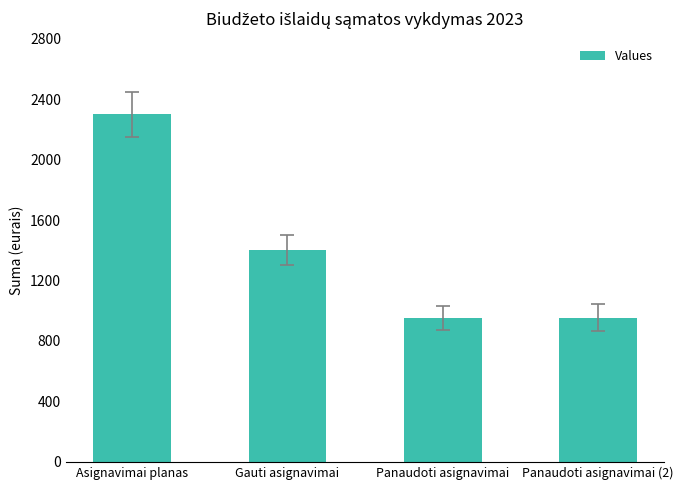

At which label does the data first exceed 1400?

Asignavimai planas